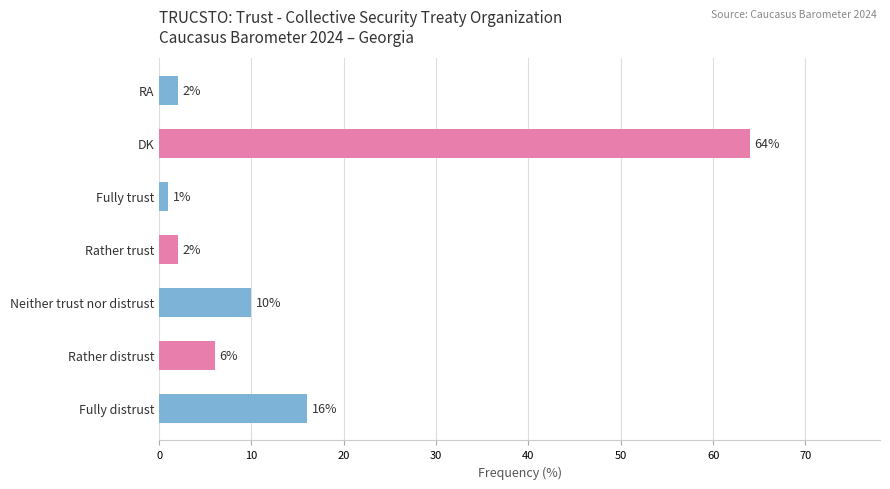

What is the sum of all values?

101